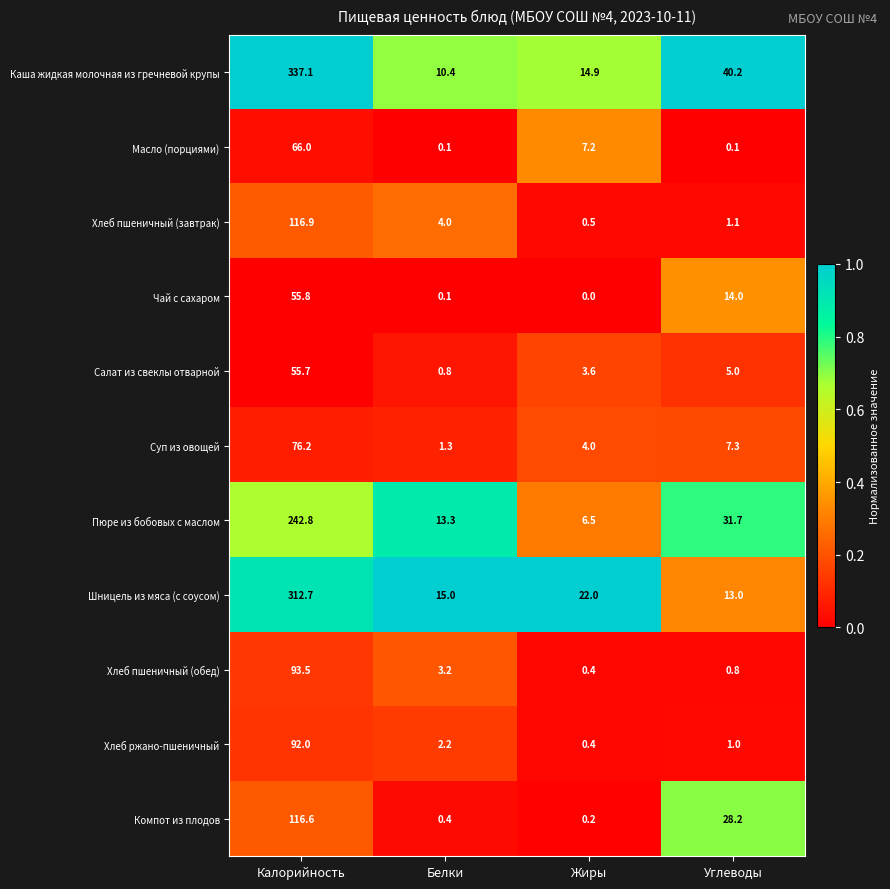

Rank the categories by Хлеб пшеничный (завтрак) value from highest to lowest.

Калорийность, Белки, Углеводы, Жиры